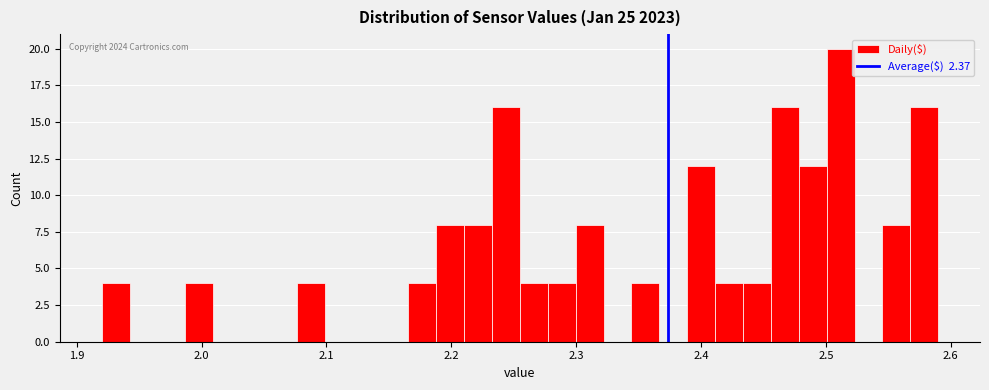

Around what value on the x-axis is the tallest bar? Give the approximate position of its centre, as read against the axis.

2.51